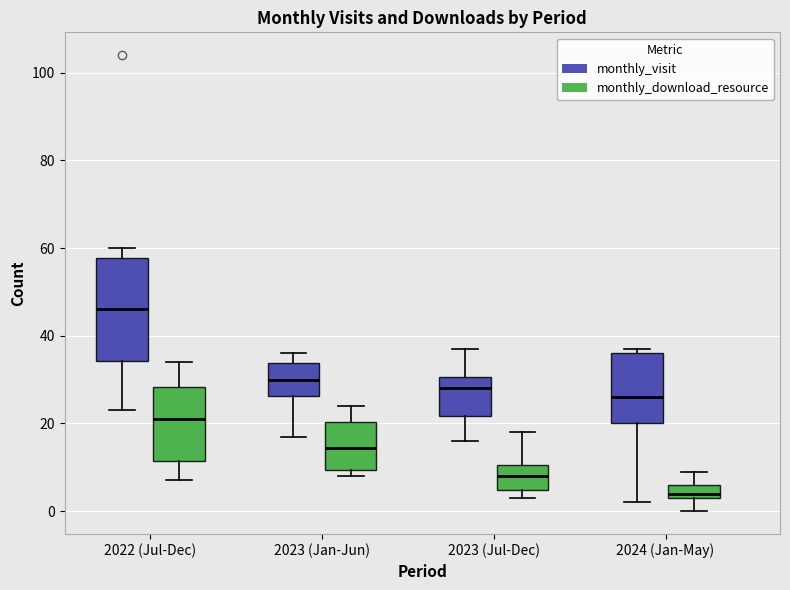

Reading left to right, transcribe this box plot: for each box, give where its median line is, the range the box spans, and where its two whiskers end, as read against the y-axis. The values are not printed on the chart, so give them approximately, as read against the axis.

2022 (Jul-Dec) (monthly_visit): median 46, box 34 to 58, whiskers 24 to 60
2022 (Jul-Dec) (monthly_download_resource): median 22, box 12 to 28, whiskers 8 to 34
2023 (Jan-Jun) (monthly_visit): median 30, box 26 to 34, whiskers 18 to 36
2023 (Jan-Jun) (monthly_download_resource): median 14, box 10 to 20, whiskers 8 to 24
2023 (Jul-Dec) (monthly_visit): median 28, box 22 to 30, whiskers 16 to 38
2023 (Jul-Dec) (monthly_download_resource): median 8, box 4 to 10, whiskers 4 (just below the box's lower edge) to 18
2024 (Jan-May) (monthly_visit): median 26, box 20 to 36, whiskers 2 to 38
2024 (Jan-May) (monthly_download_resource): median 4 (just above the box's lower edge), box 4 to 6, whiskers 0 to 10